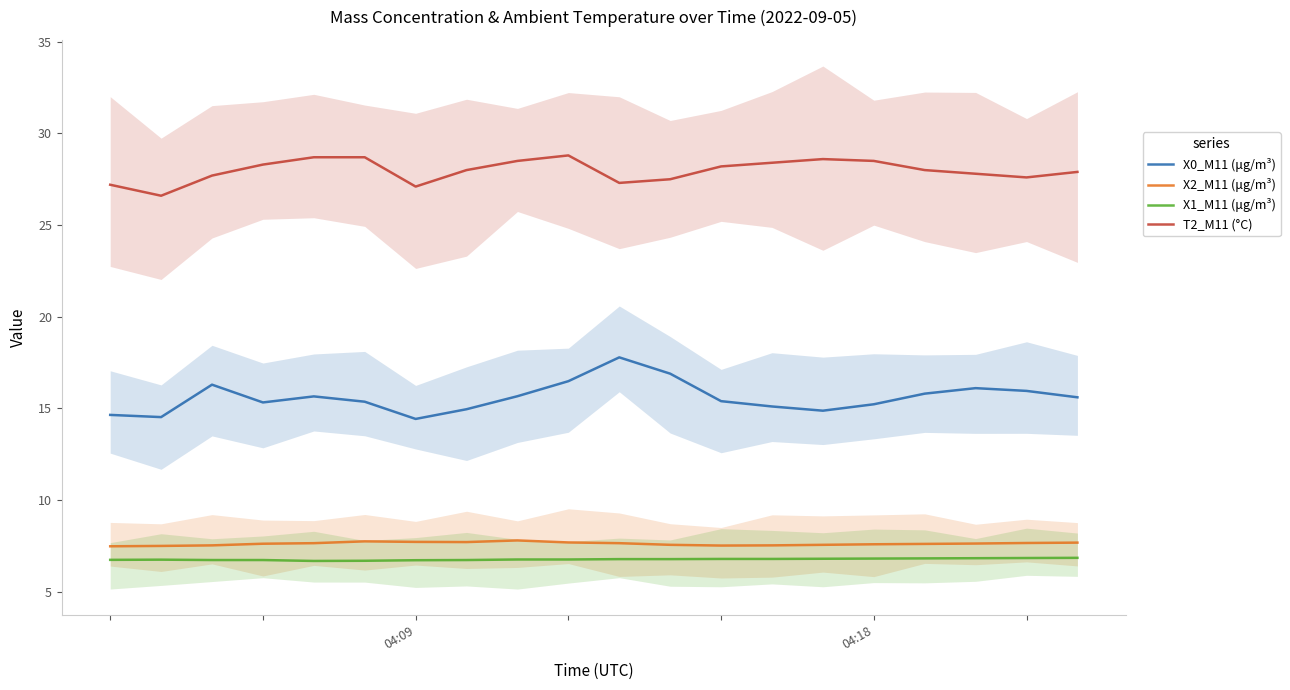

How many data points in T2_M11 (°C) are less than 28?

9